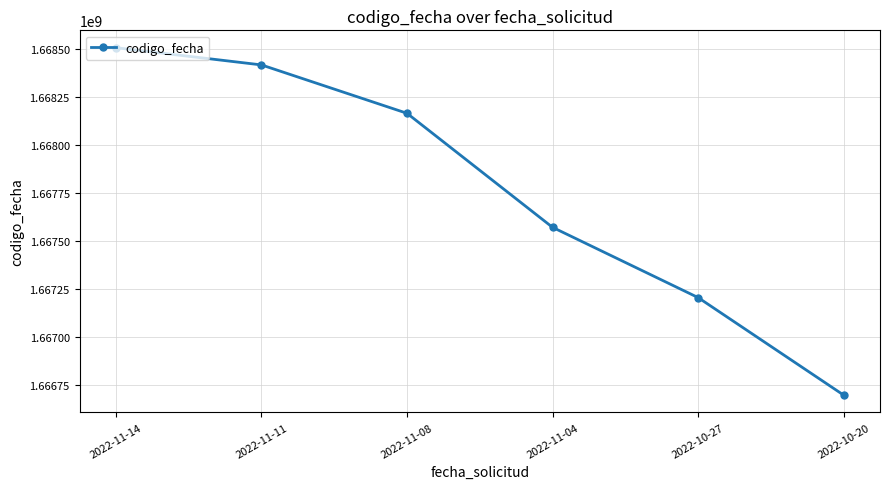

What is the change in value from 2022-11-08 to 2022-10-27?

-959595